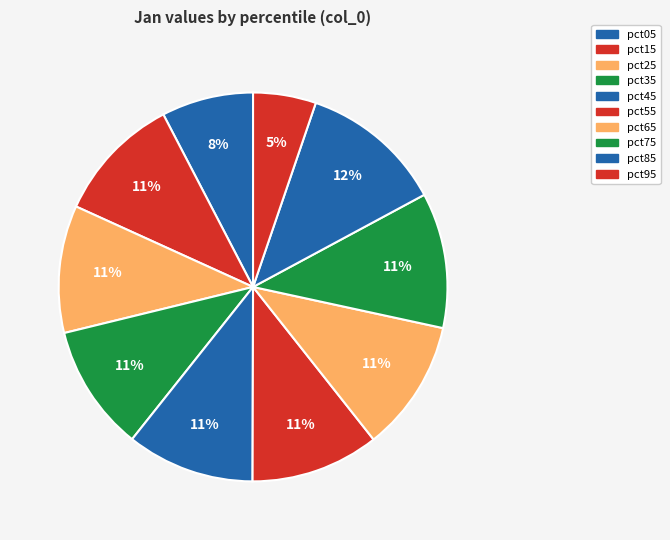

Count the number of slices in the pie.

10